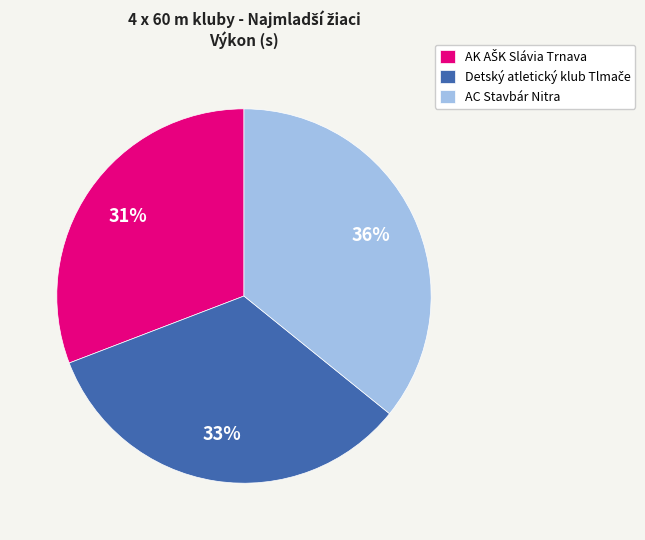

Does AC Stavbár Nitra represent more than half of the total?

No